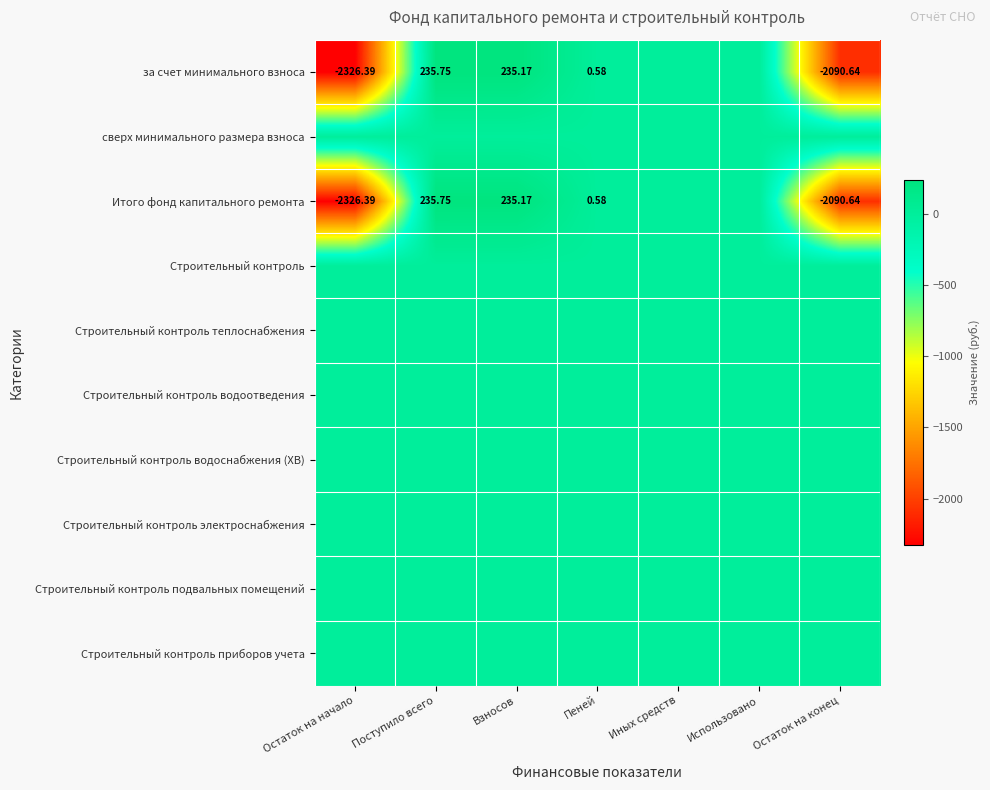

Is it true that сверх минимального размера взноса equals 0.0 at Поступило всего?

True